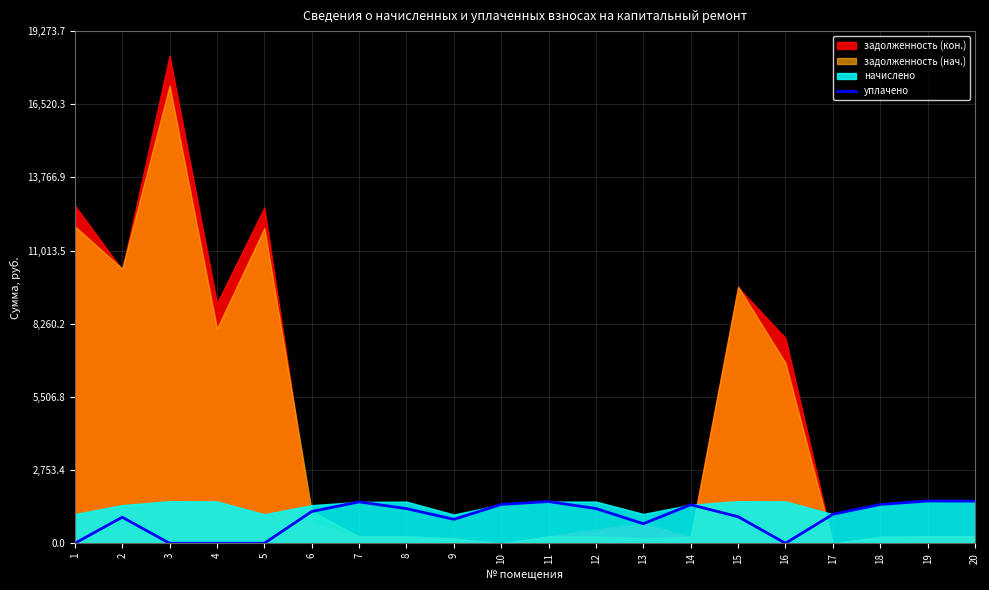

At which category does the data reach its first local valley?

9